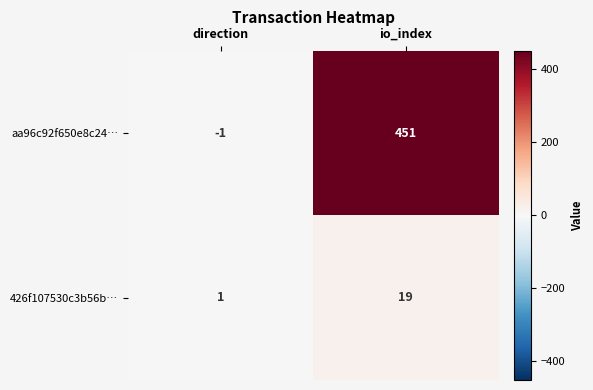

Is the value of aa96c92f650e8c24… at direction greater than the value of 426f107530c3b56b… at io_index?

No